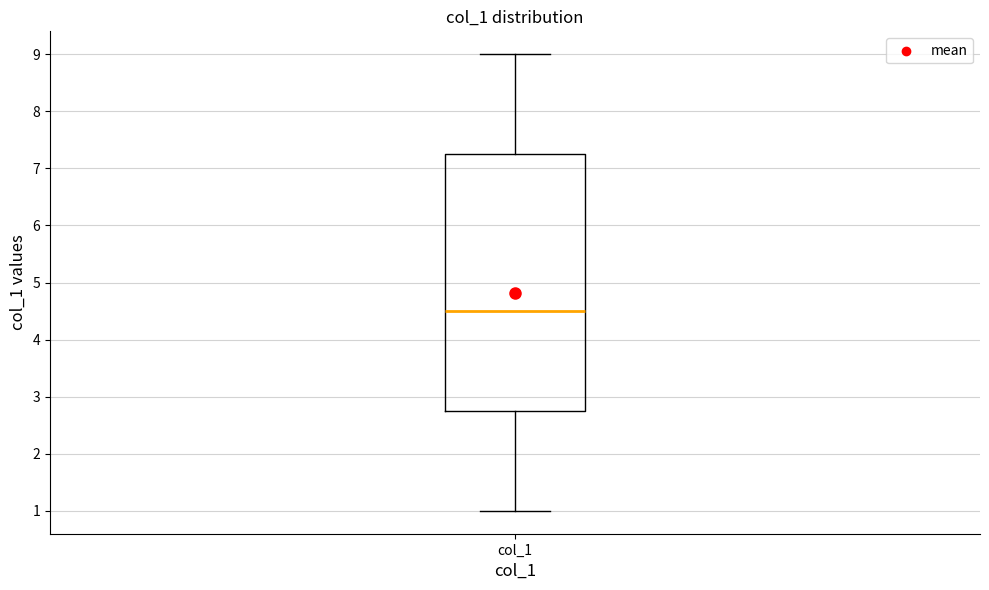

Transcribe this box plot: give where the median line is, the range the box spans, and where the two whiskers end, as read against the y-axis. The values are not printed on the chart, so give them approximately, as read against the axis.

median 4.5, box 2.8 to 7.3, whiskers 1.0 to 9.0